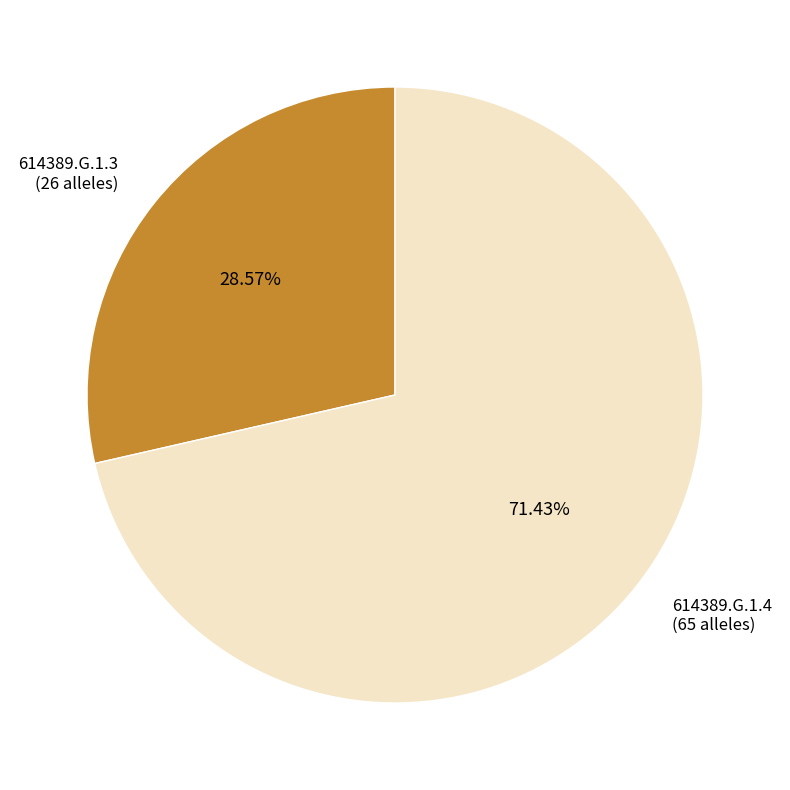

To the nearest percent, what is the combined percentage of 614389.G.1.3 and 614389.G.1.4?

100%